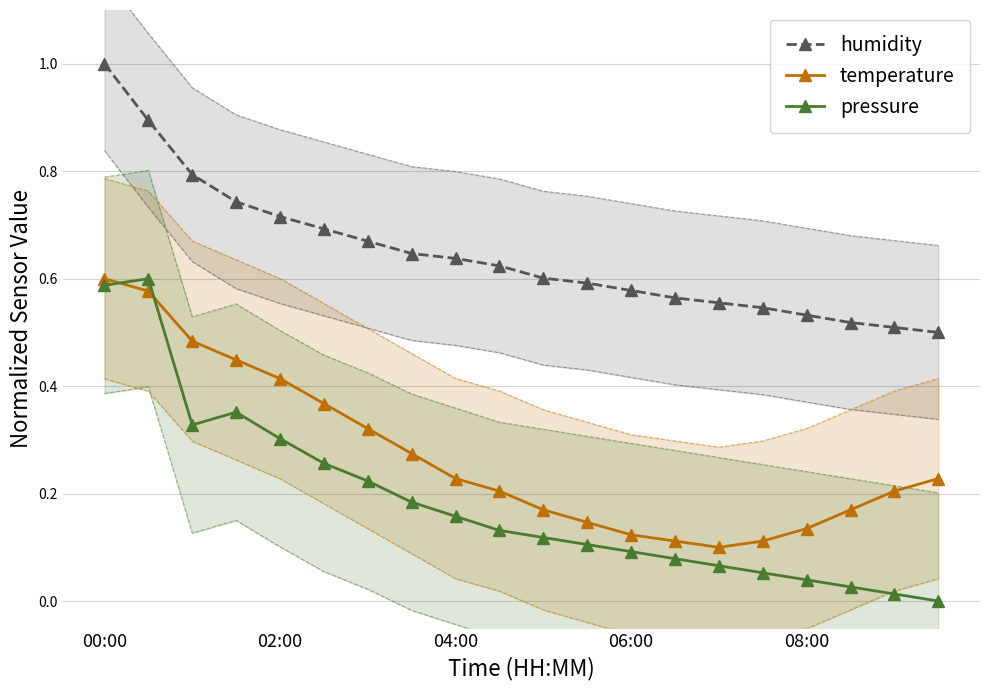

True or false: pressure has a value of 0.6 at 00:00.

True